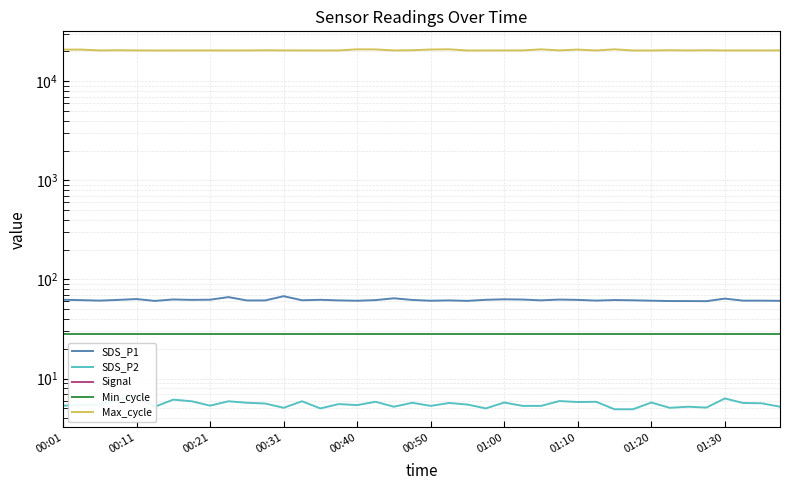

True or false: SDS_P2 and Max_cycle cross at least once.

False